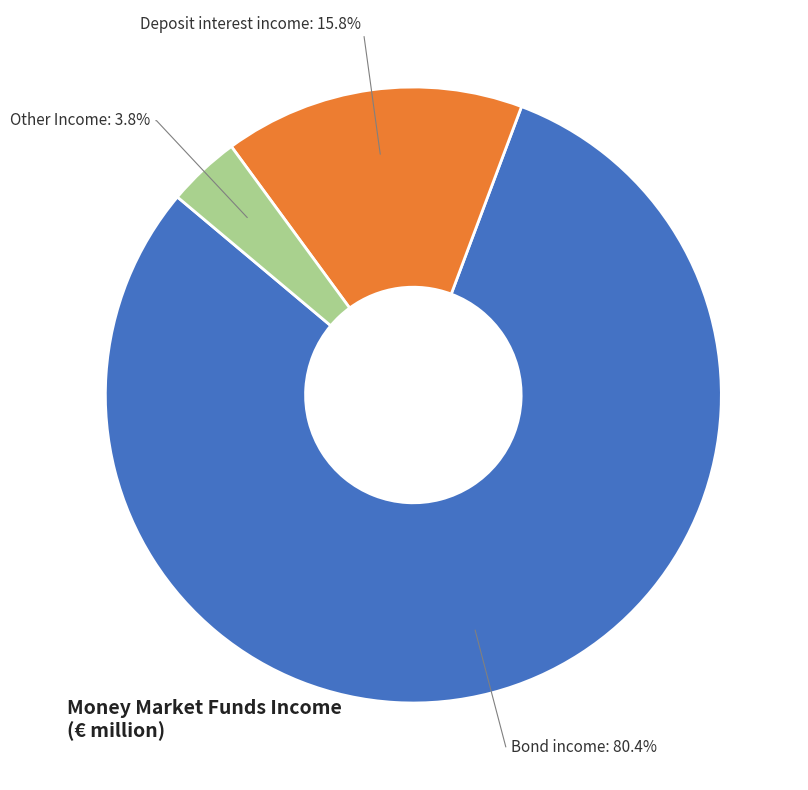

What is the largest slice in the pie chart?

Bond income